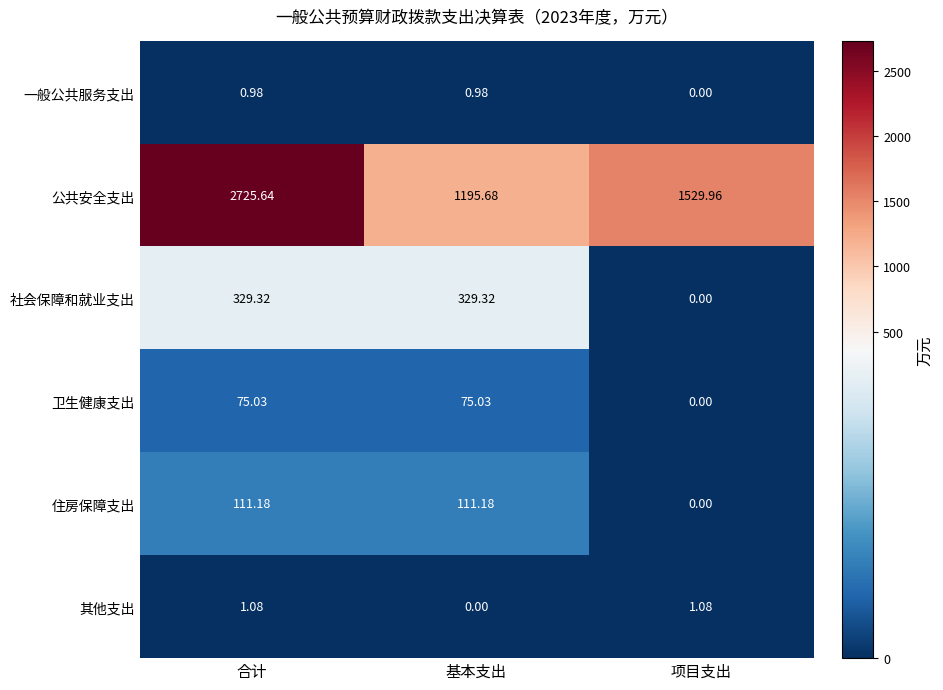

Which series has the largest range (max minus min)?

公共安全支出